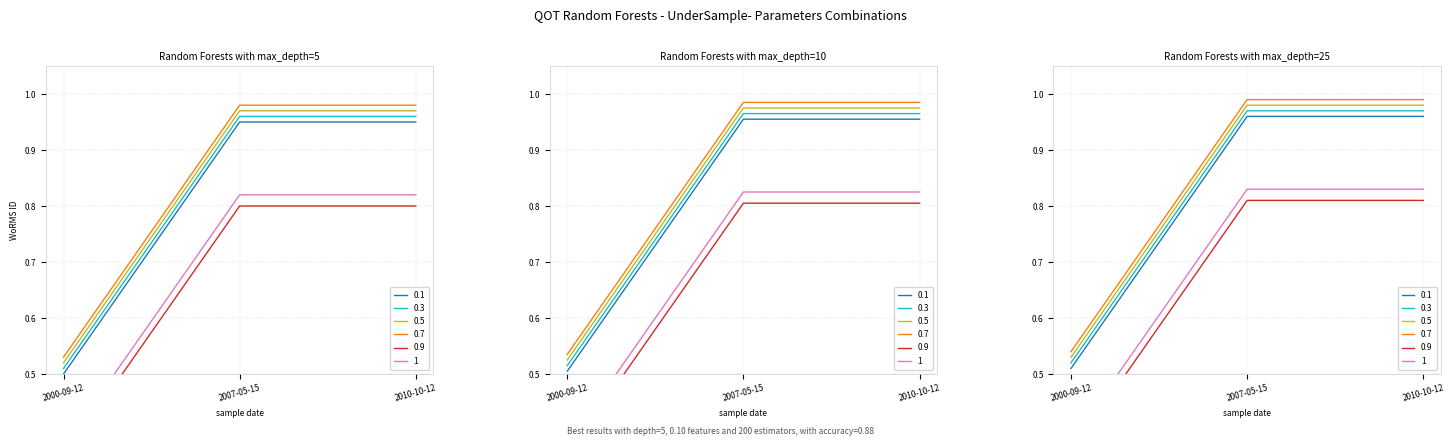

At which label does 0.1 reach its peak?

2007-05-15